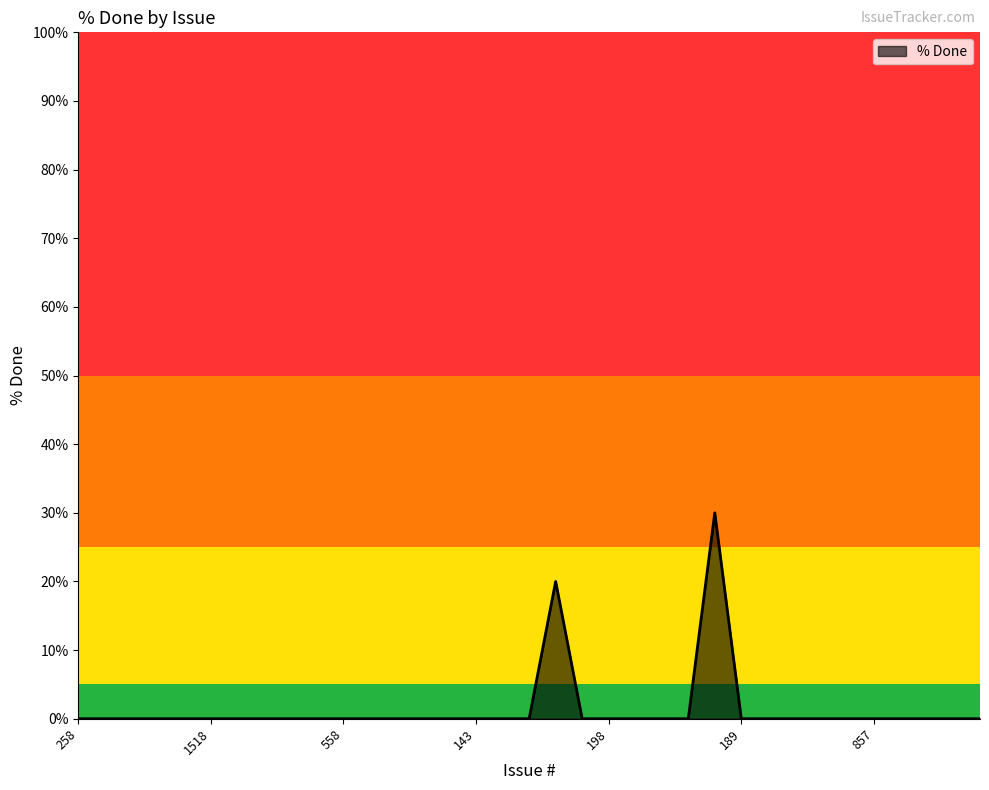

What is the maximum value shown in the chart?

30